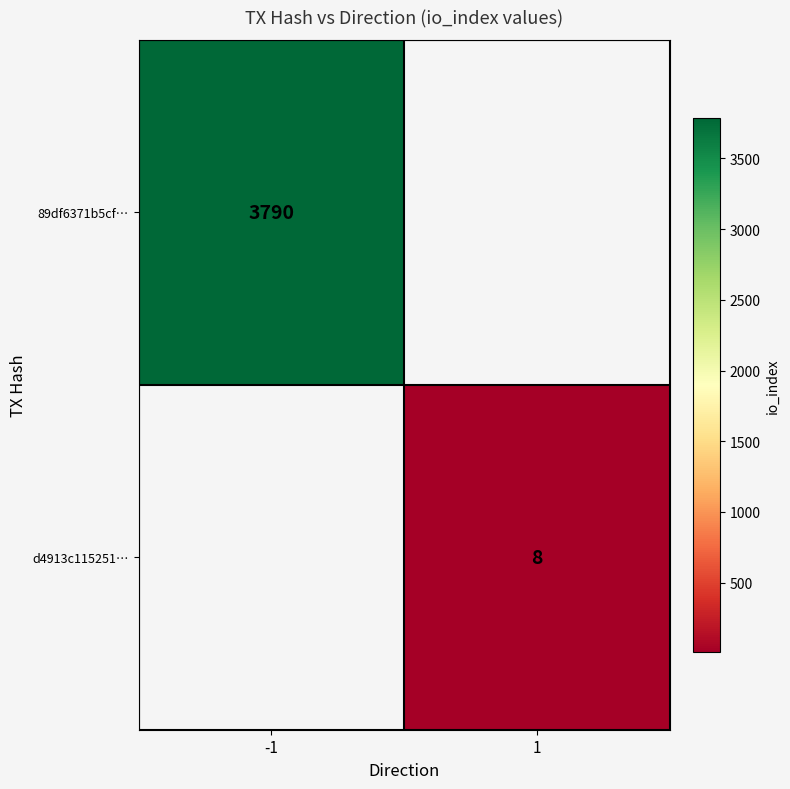

True or false: 89df6371b5cf… has a value of 909.4 at -1.

False